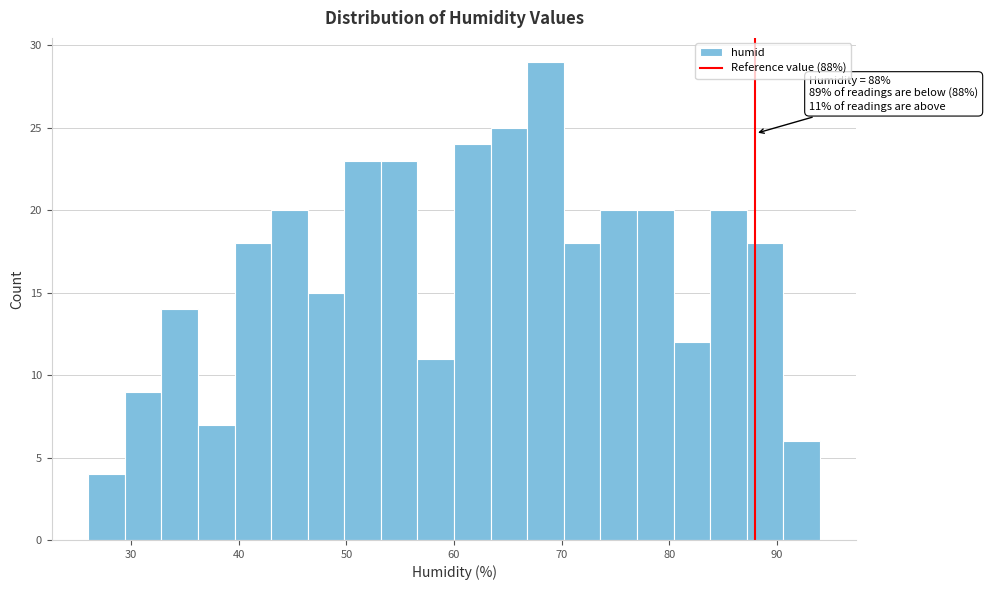

Around what value on the x-axis is the tallest bar? Give the approximate position of its centre, as read against the axis.

69